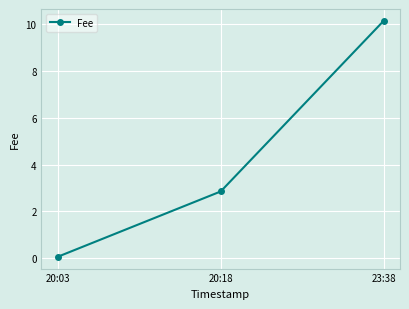

What is the average value?

4.3